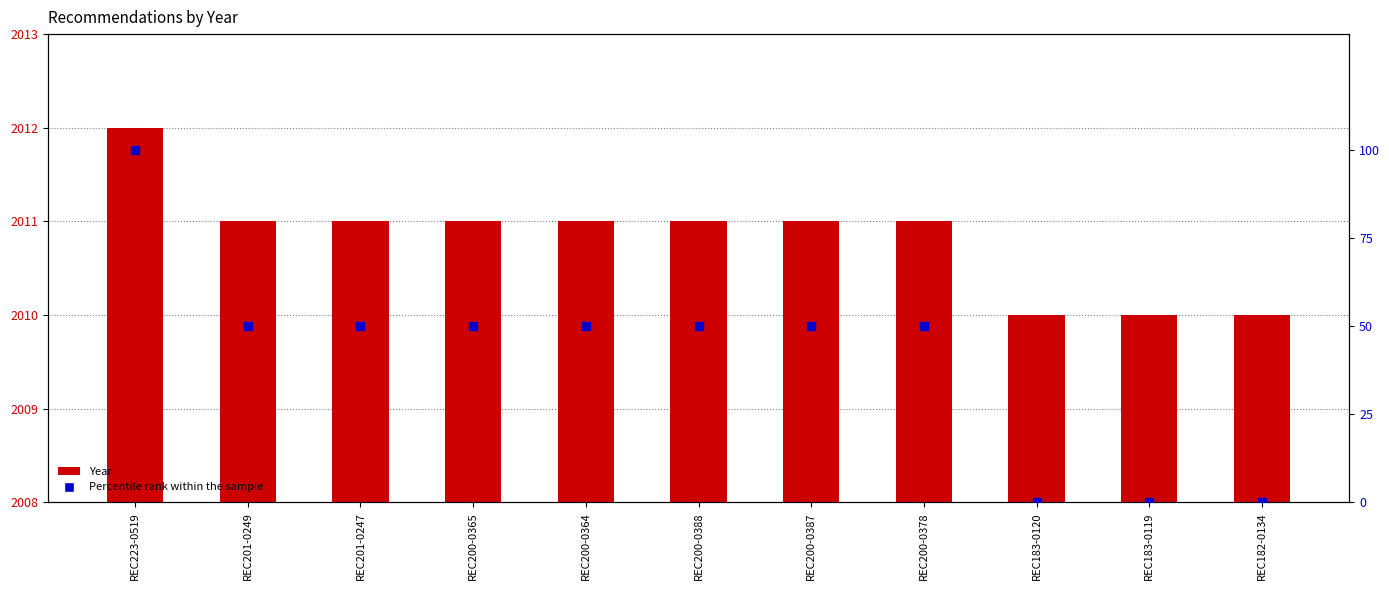

What is the total value across all series at REC201-0249?

2061